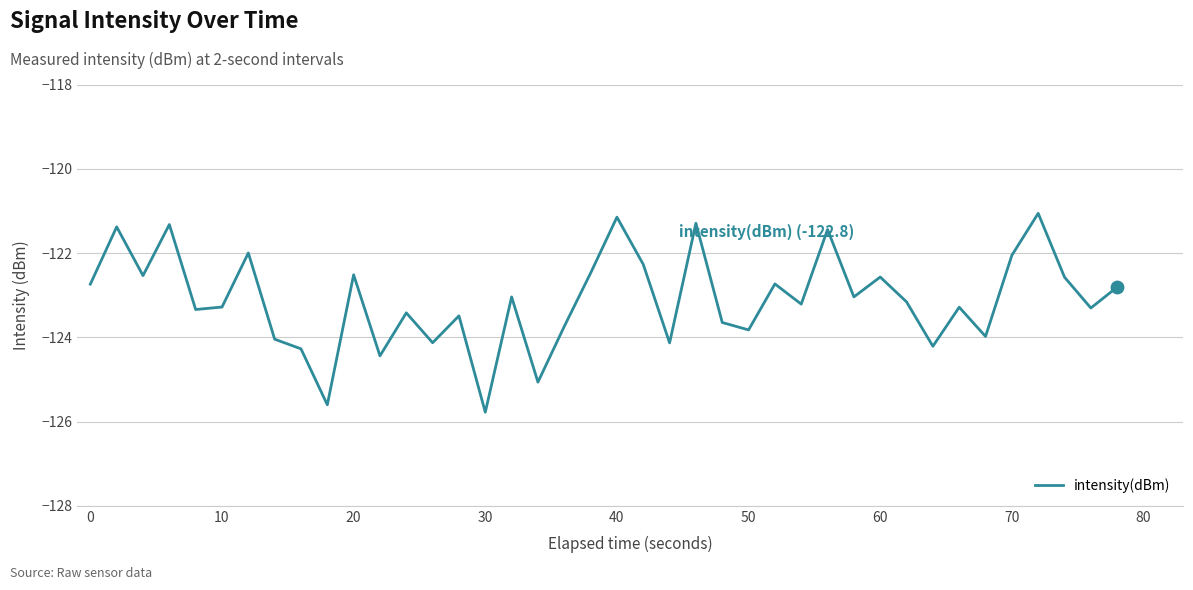

What is the maximum value shown in the chart?

-121.1